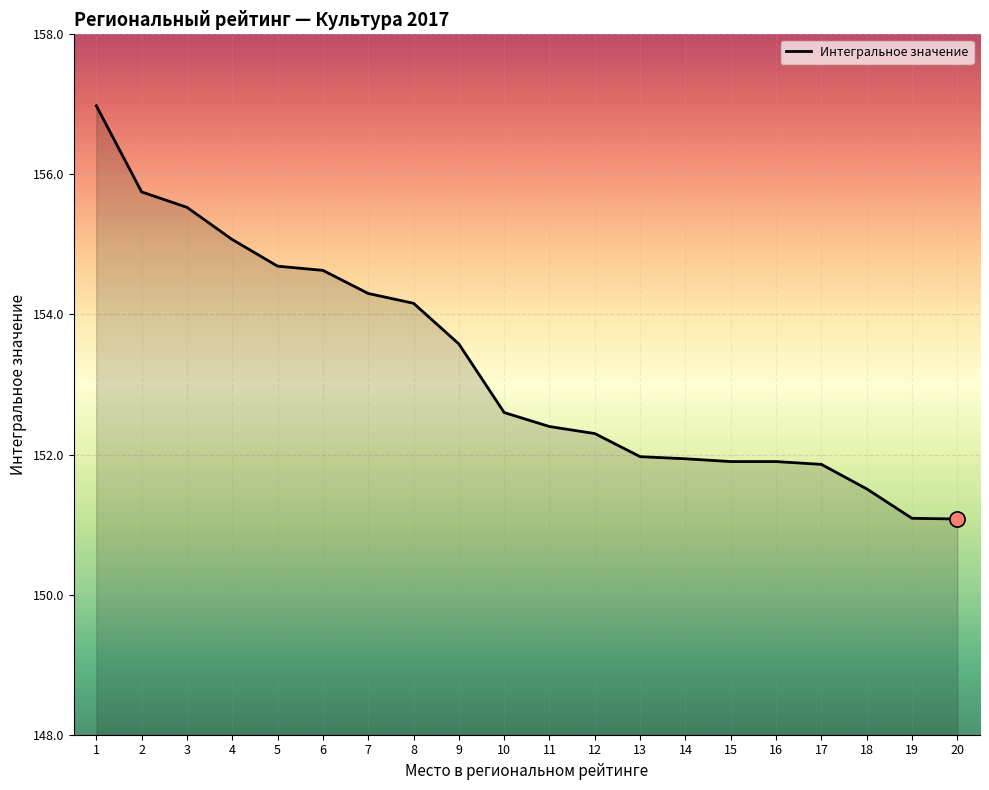

What is the ratio of the value at 11 to the value at 2?

1.0